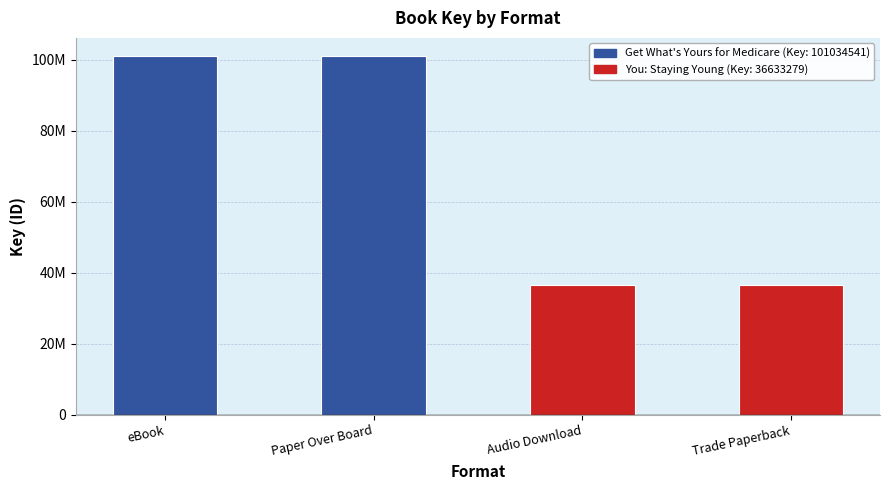

Does the chart contain any negative values?

No